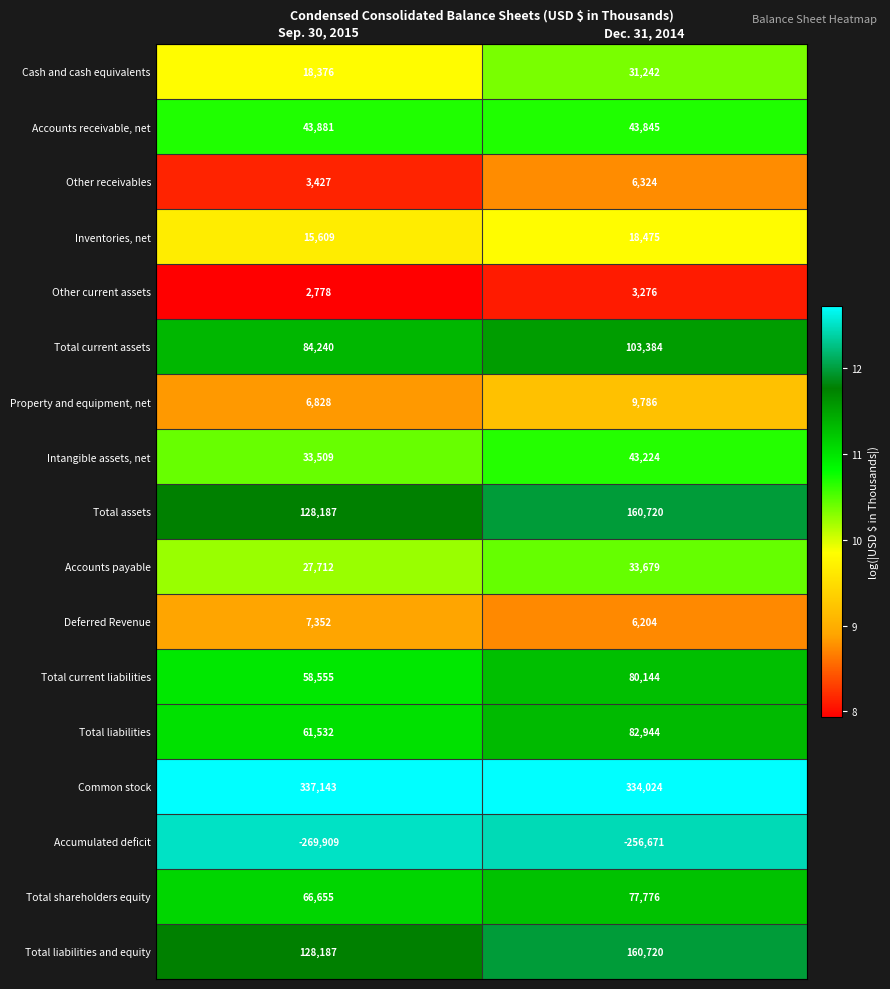

How many categories are shown in the chart?

2